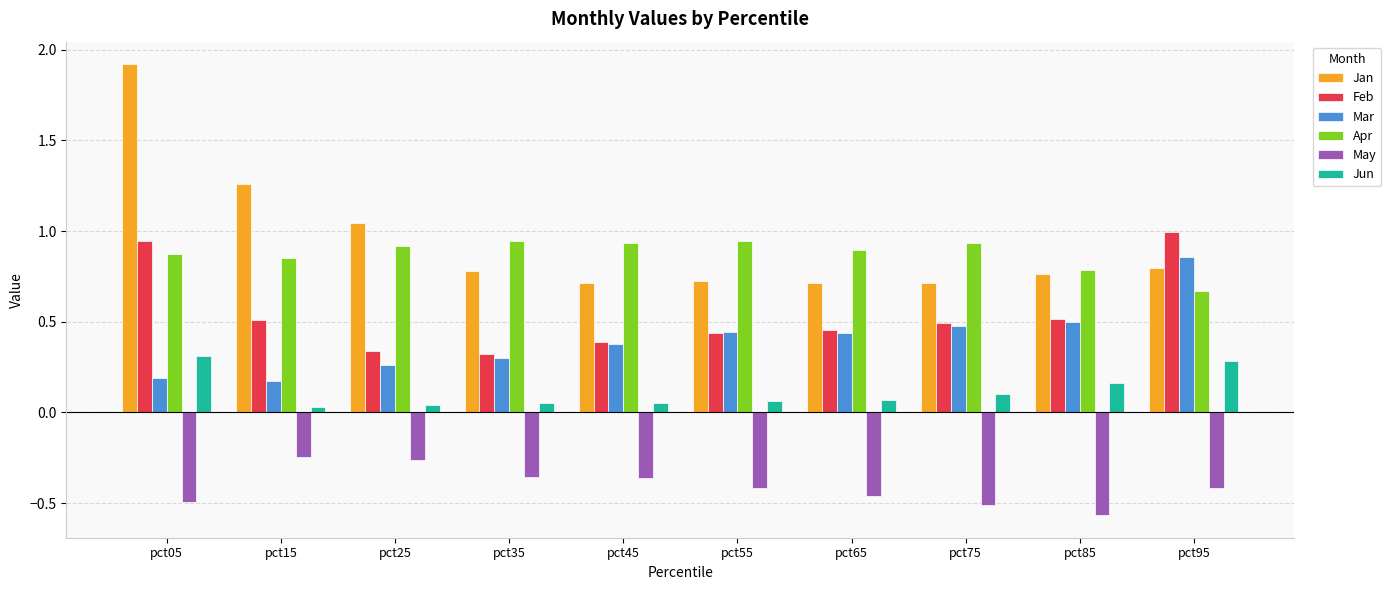

Is the value of Mar at pct05 greater than the value of Apr at pct35?

No